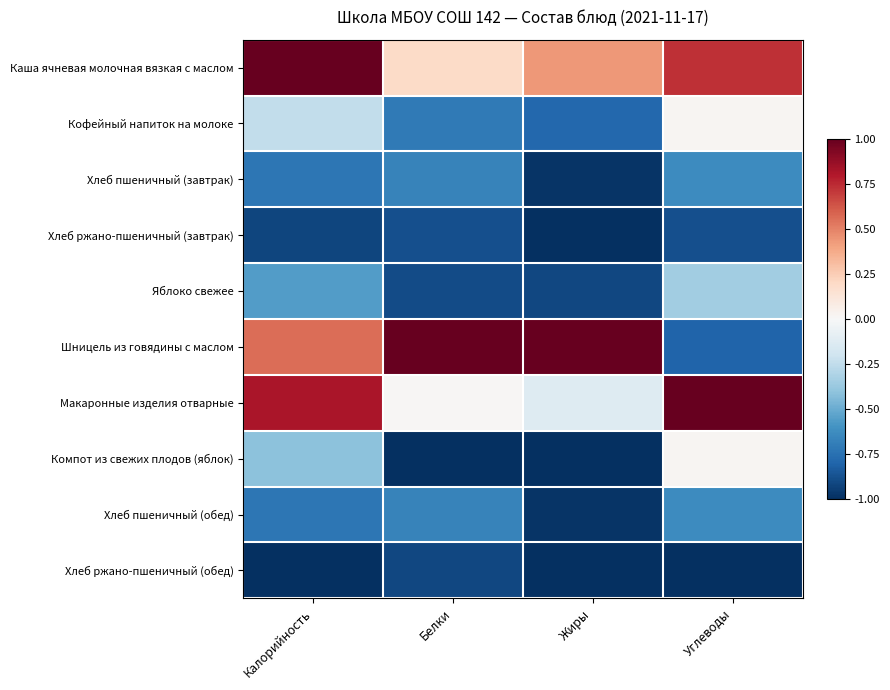

Reading left to right, transcribe all the data shown in this chart.

Каша ячневая молочная вязкая с маслом: Калорийность=1.0	Белки=0.2	Жиры=0.4	Углеводы=0.7
Кофейный напиток на молоке: Калорийность=-0.2	Белки=-0.7	Жиры=-0.8	Углеводы=0.0
Хлеб пшеничный (завтрак): Калорийность=-0.7	Белки=-0.7	Жиры=-1.0	Углеводы=-0.6
Хлеб ржано-пшеничный (завтрак): Калорийность=-0.9	Белки=-0.9	Жиры=-1.0	Углеводы=-0.9
Яблоко свежее: Калорийность=-0.6	Белки=-0.9	Жиры=-0.9	Углеводы=-0.3
Шницель из говядины с маслом: Калорийность=0.6	Белки=1.0	Жиры=1.0	Углеводы=-0.8
Макаронные изделия отварные: Калорийность=0.8	Белки=0.0	Жиры=-0.1	Углеводы=1.0
Компот из свежих плодов (яблок): Калорийность=-0.4	Белки=-1.0	Жиры=-1.0	Углеводы=0.0
Хлеб пшеничный (обед): Калорийность=-0.7	Белки=-0.7	Жиры=-1.0	Углеводы=-0.6
Хлеб ржано-пшеничный (обед): Калорийность=-1.0	Белки=-0.9	Жиры=-1.0	Углеводы=-1.0